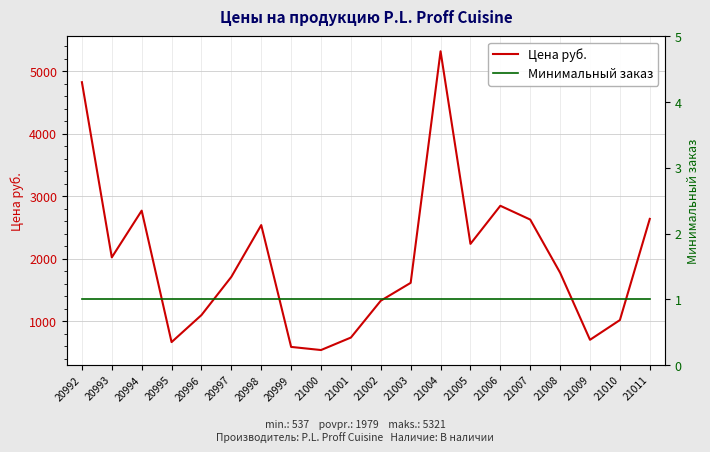

Which series has the largest range (max minus min)?

Цена руб.